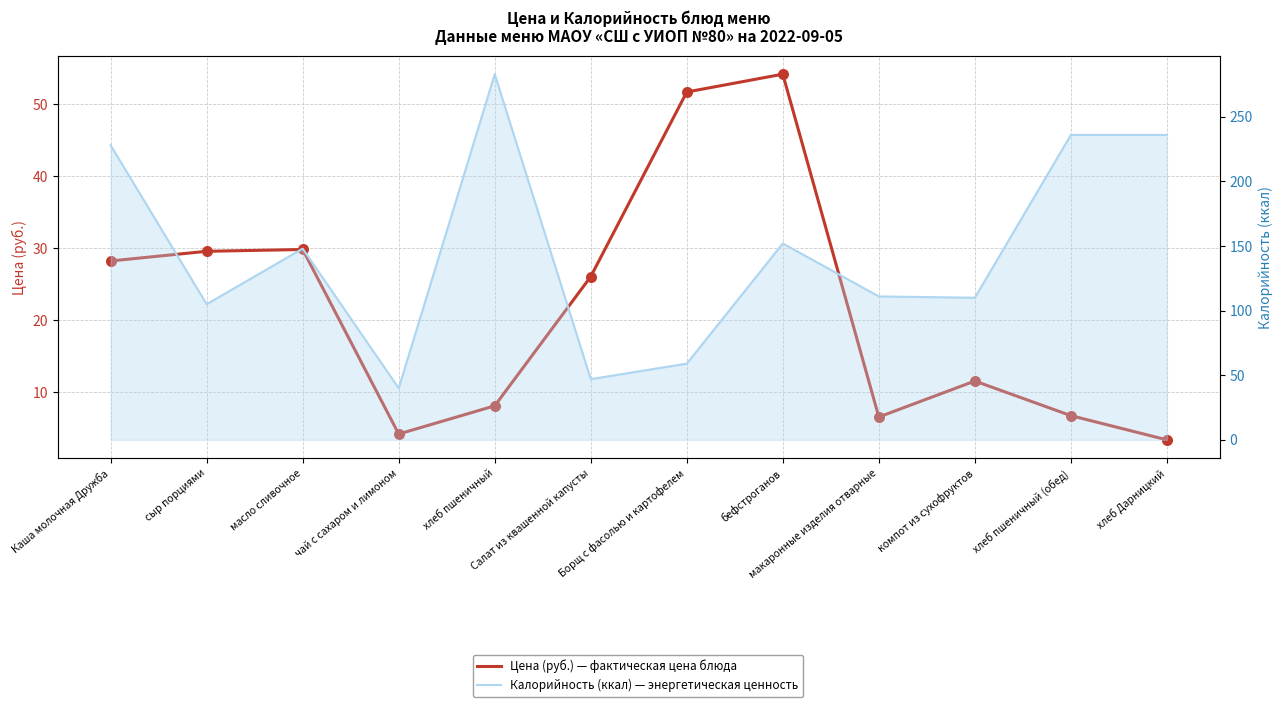

Which series contains the highest Y value?

Калорийность (ккал)